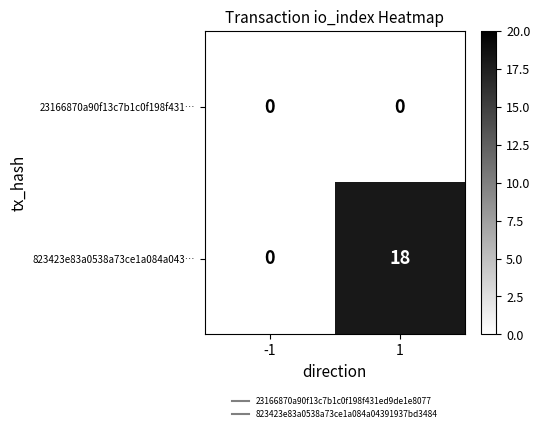

Rank the series by their maximum value, from lowest to highest.

23166870a90f13c7b1c0f198f431…, 823423e83a0538a73ce1a084a043…